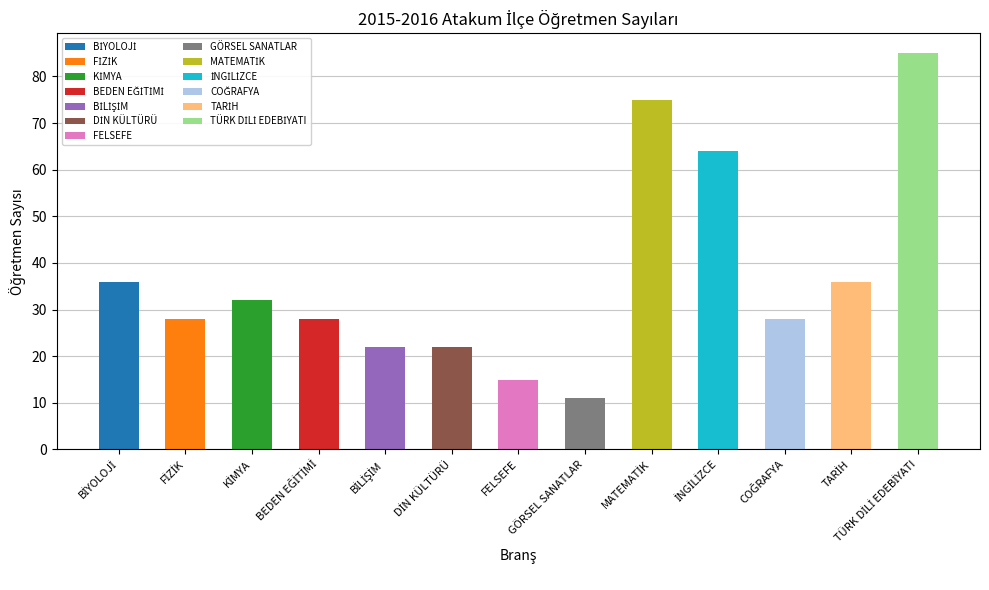

Reading left to right, list all the values displayed in this chart.

BİYOLOJİ=36	FİZİK=28	KİMYA=32	BEDEN EĞİTİMİ=28	BİLİŞİM=22	DİN KÜLTÜRÜ=22	FELSEFE=15	GÖRSEL SANATLAR=11	MATEMATİK=75	İNGİLİZCE=64	COĞRAFYA=28	TARİH=36	TÜRK DİLİ EDEBİYATI=85